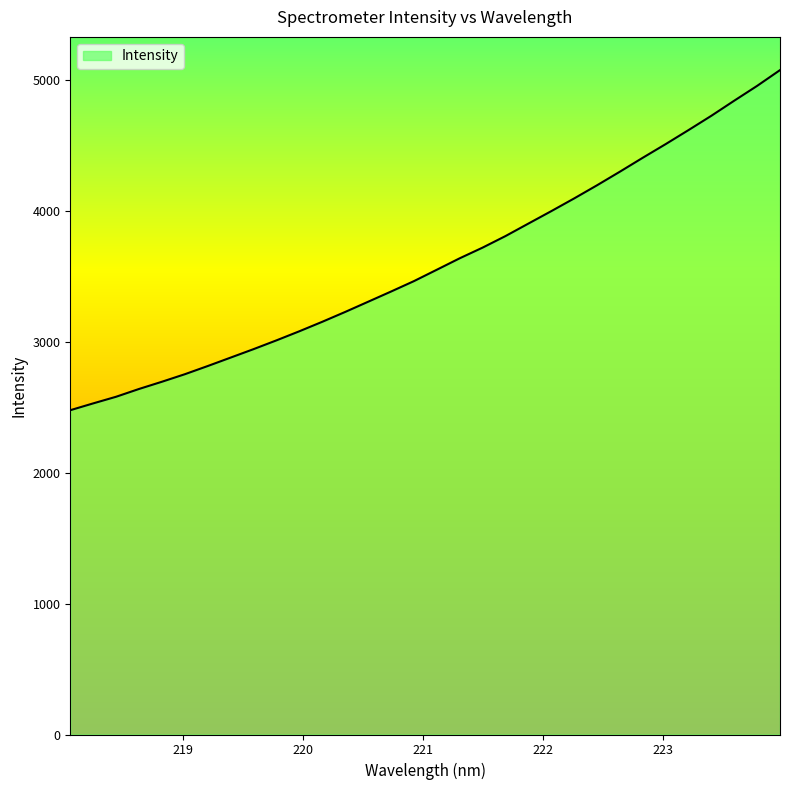

What is the difference between the maximum and minimum values?

2599.8